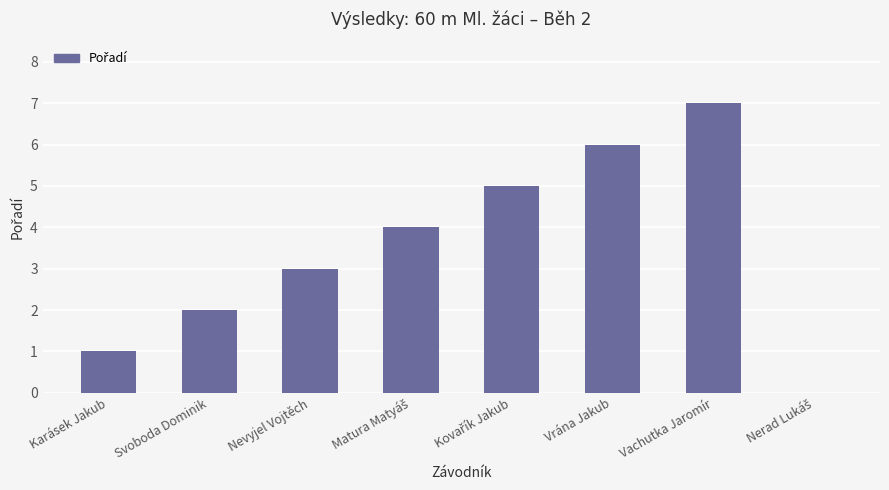

Reading left to right, what are all the values shown in this chart?

1	2	3	4	5	6	7	0